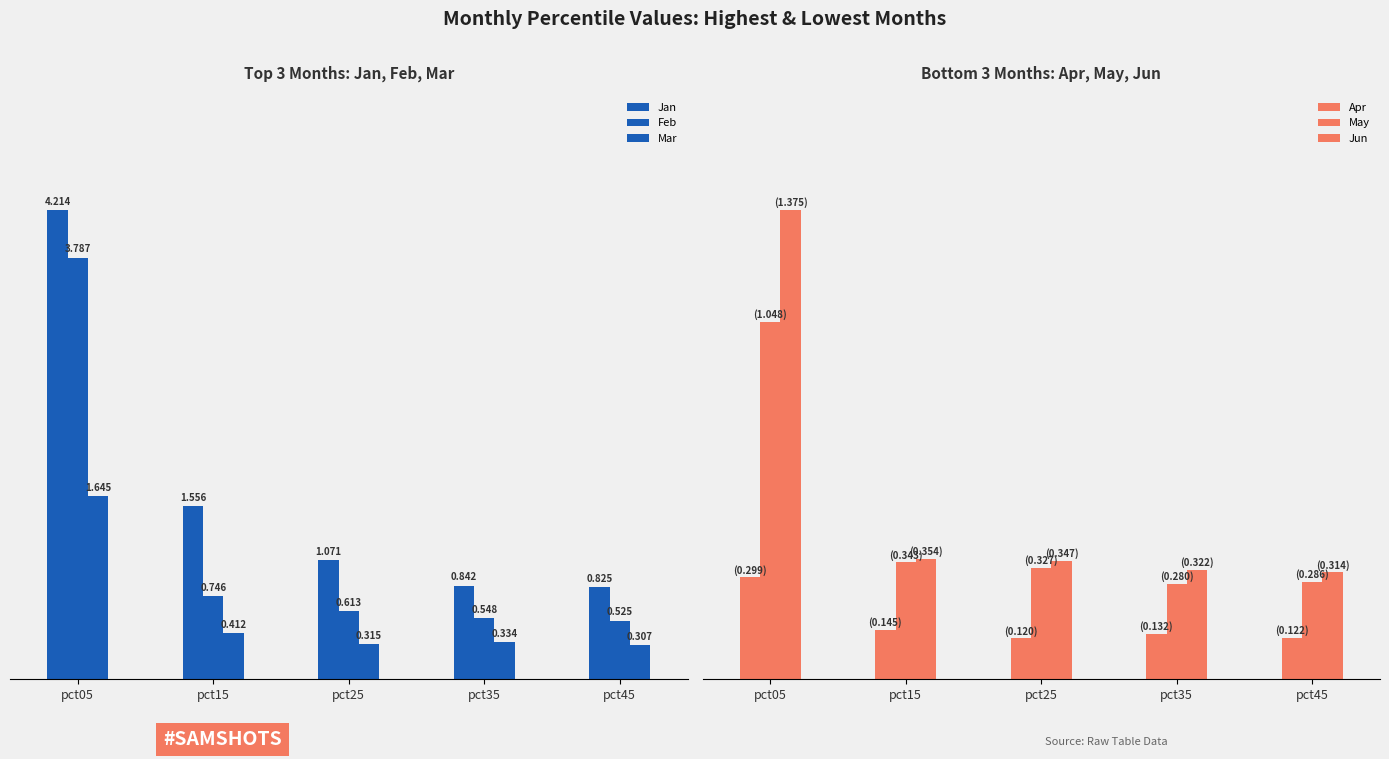

At which label does Jan first exceed 1?

pct05